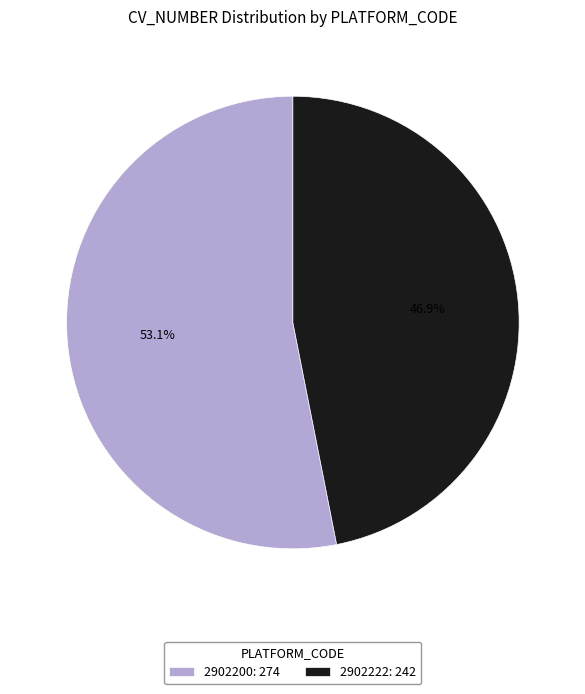

Approximately how many times larger is the value at 2902200 compared to 2902222?

1.1